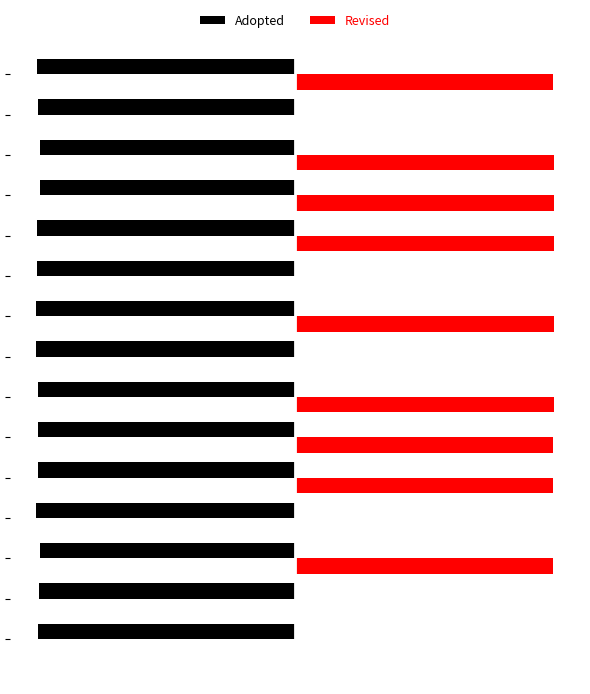

What are all the series names shown in the legend?

Adopted, Revised